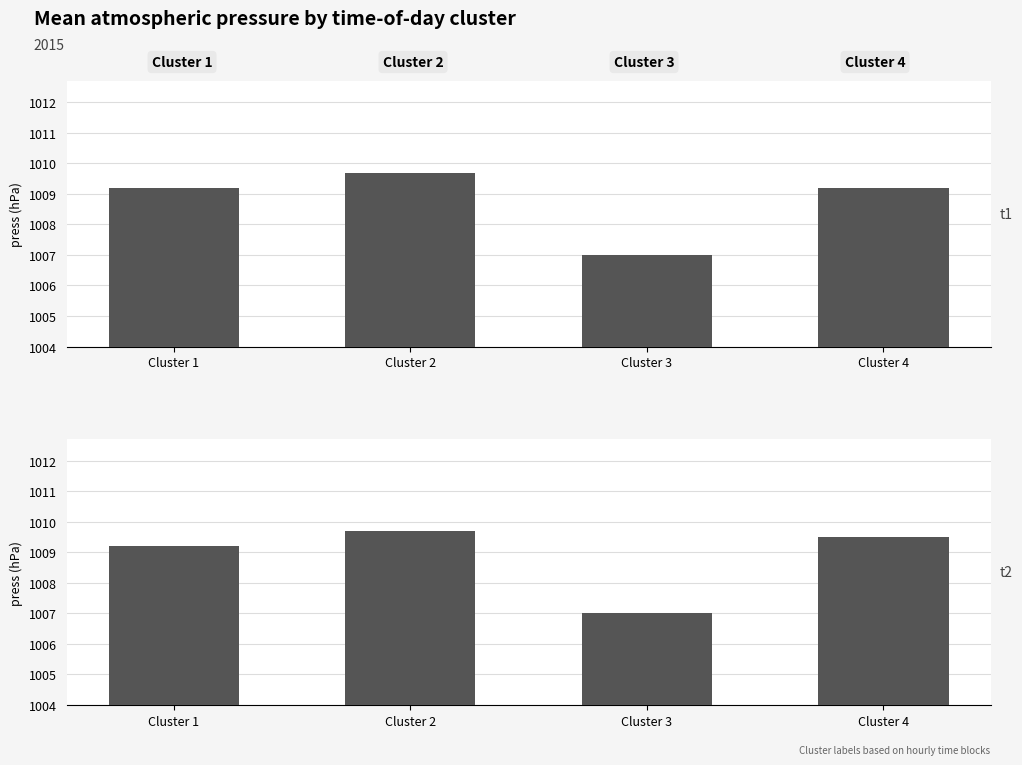

How many groups of bars are there?

4